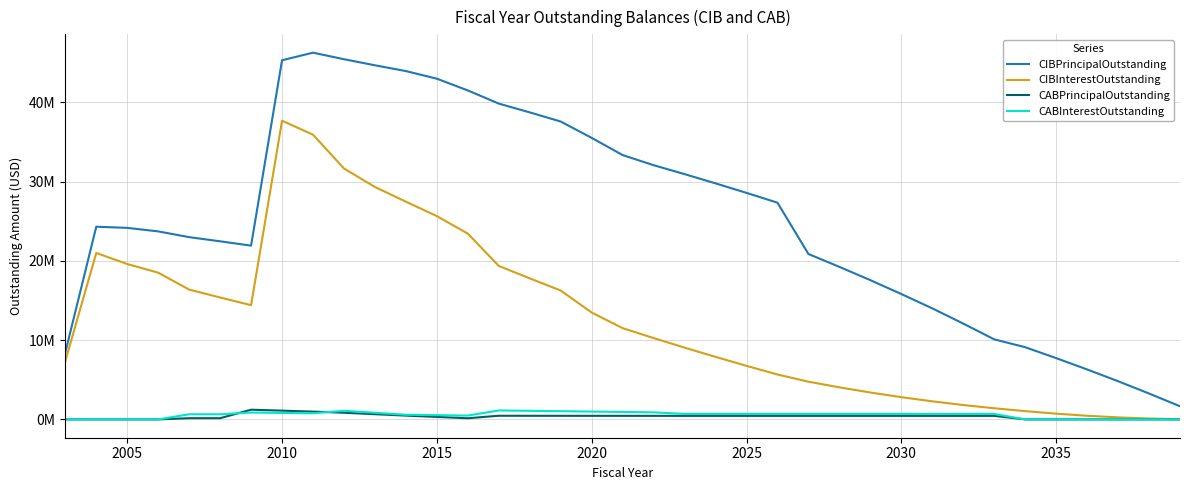

Reading right to left, extract all data points from this chart.

CIBPrincipalOutstanding: 1655000.0	3265000.0	4815000.0	6300000.0	7730000.0	9105000.0	10095000.0	12085000.0	14005000.0	15815000.0	17565000.0	19240000.0	20865000.0	27340000.0	28575000.0	29775000.0	30940000.0	32069080.3	33342128.6	35512863.0	37575494.8	38729459.3	39837768.7	41498287.1	42978018.2	43940077.2	44670758.2	45436638.7	46263507.9	45305000.0	21920000.0	22465000.0	22990000.0	23715000.0	24160000.0	24305000.0	8445000.0
CIBInterestOutstanding: 24825.0	106675.0	251725.0	457475.0	721525.0	1041675.0	1404175.0	1811650.0	2278300.0	2803825.0	3390850.0	4042625.0	4756375.0	5662445.5	6753549.0	7884390.0	9050793.5	10258895.4	11509876.9	13479970.8	16253620.3	17790288.4	19359459.5	23435702.7	25640664.5	27465688.8	29316829.5	31651580.2	35919084.0	37678290.6	14407158.8	15378541.2	16370648.8	18510218.8	19601588.8	20993557.7	7346127.5
CABPrincipalOutstanding: 0.0	0.0	0.0	0.0	0.0	0.0	444999.5	444999.5	444999.5	444999.5	444999.5	444999.5	444999.5	444999.5	444999.5	444999.5	444999.5	447381.5	448281.5	449642.0	451698.5	454807.0	459505.5	143547.3	310168.8	475023.9	653861.3	837706.5	981843.3	1104578.0	1221575.5	149992.6	149992.6	0.0	0.0	0.0	0.0
CABInterestOutstanding: 0.0	0.0	0.0	0.0	0.0	0.0	690000.6	690000.6	690000.6	690000.6	690000.6	690000.6	690000.6	690000.6	690000.6	690000.6	690000.6	887618.6	936718.6	985358.1	1033301.6	1080193.1	1125494.6	481327.0	531204.5	582848.6	835510.3	1083164.2	770526.5	814291.0	863792.6	645007.3	645007.3	0.0	0.0	0.0	0.0